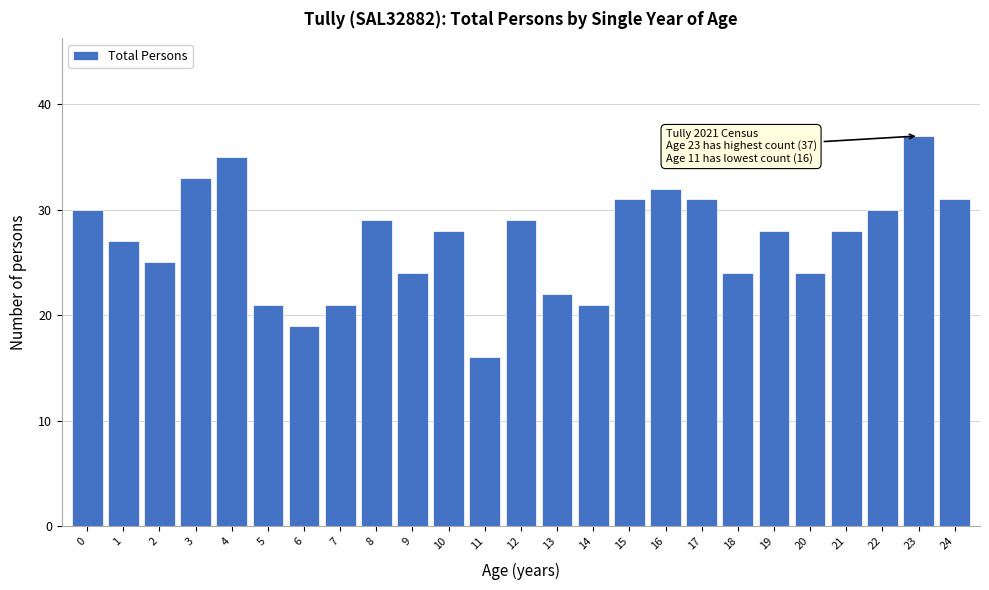

Reading left to right, extract all data points from this chart.

0=30	1=27	2=25	3=33	4=35	5=21	6=19	7=21	8=29	9=24	10=28	11=16	12=29	13=22	14=21	15=31	16=32	17=31	18=24	19=28	20=24	21=28	22=30	23=37	24=31